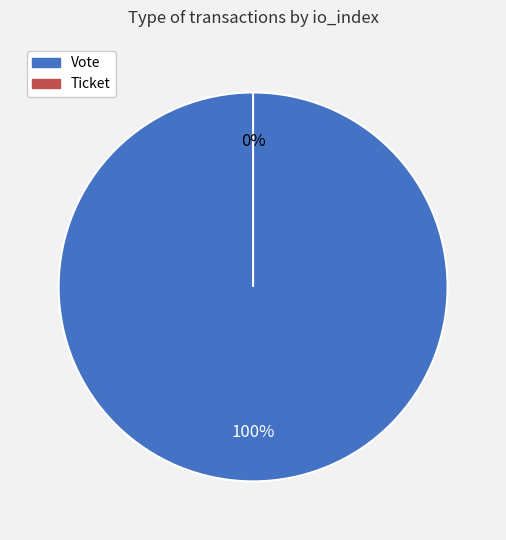

Which category has the smallest portion of the pie?

Ticket